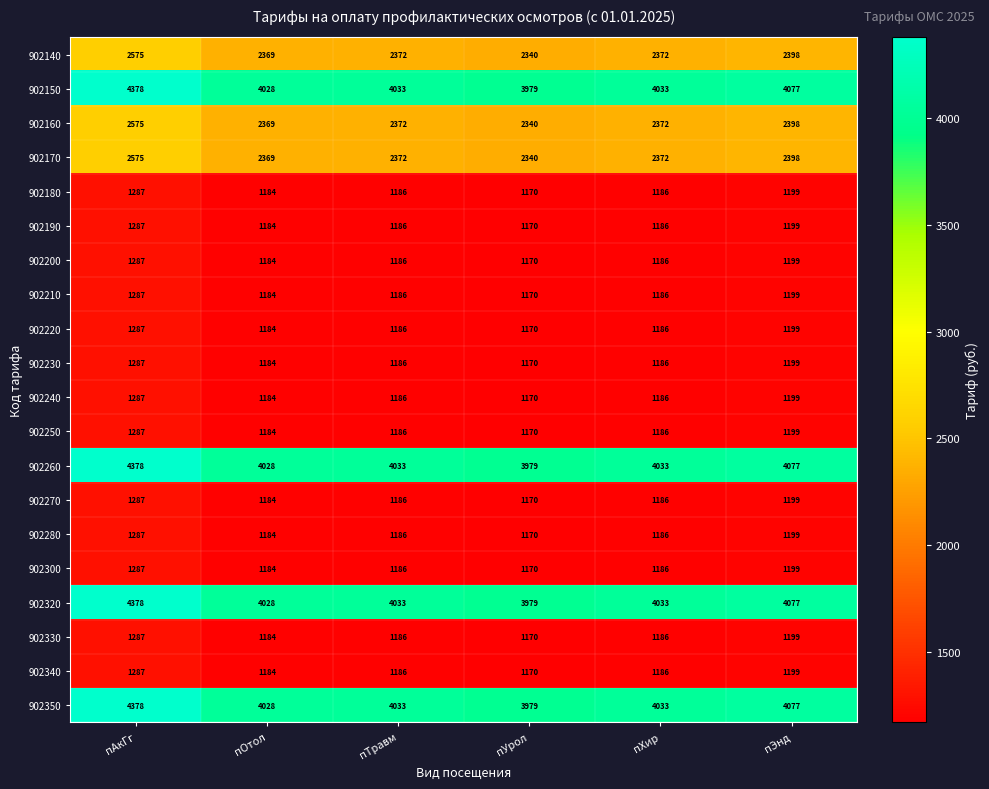

Where does the 902160 series first go above 2372?

пАкГг